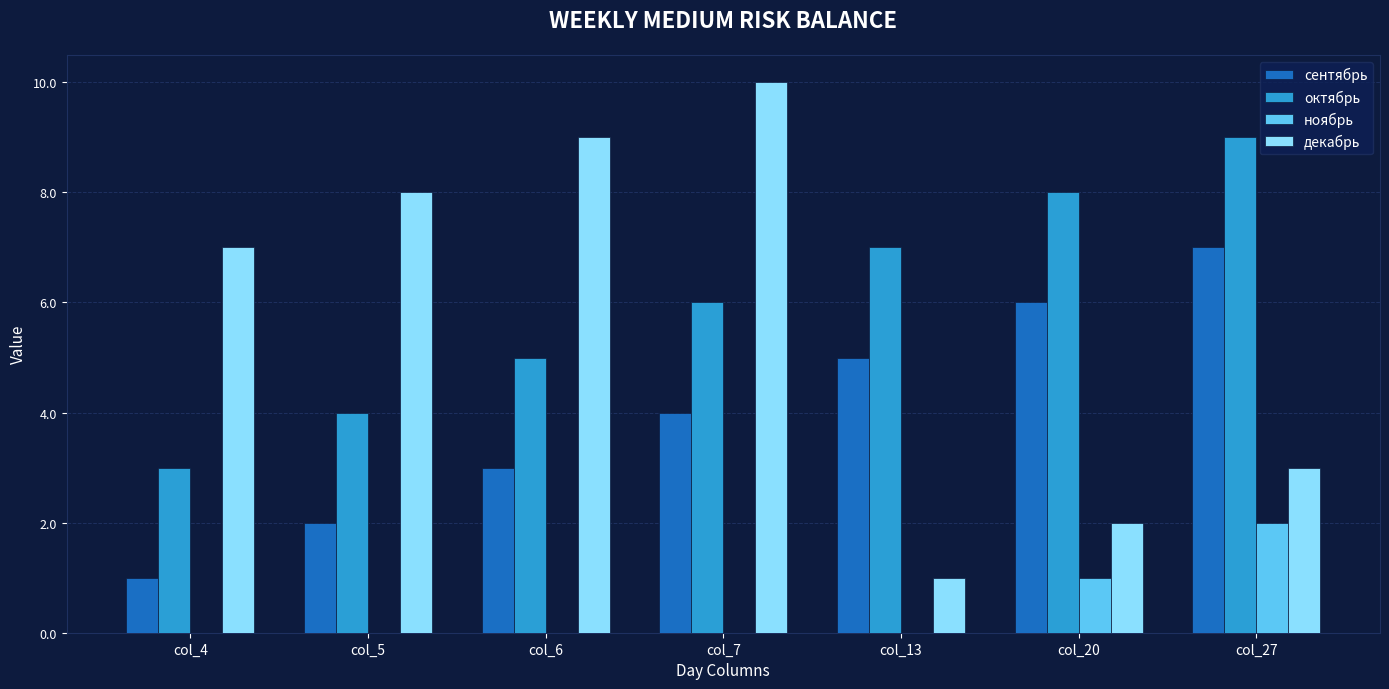

Are the bars grouped side by side (vs. stacked)?

Yes